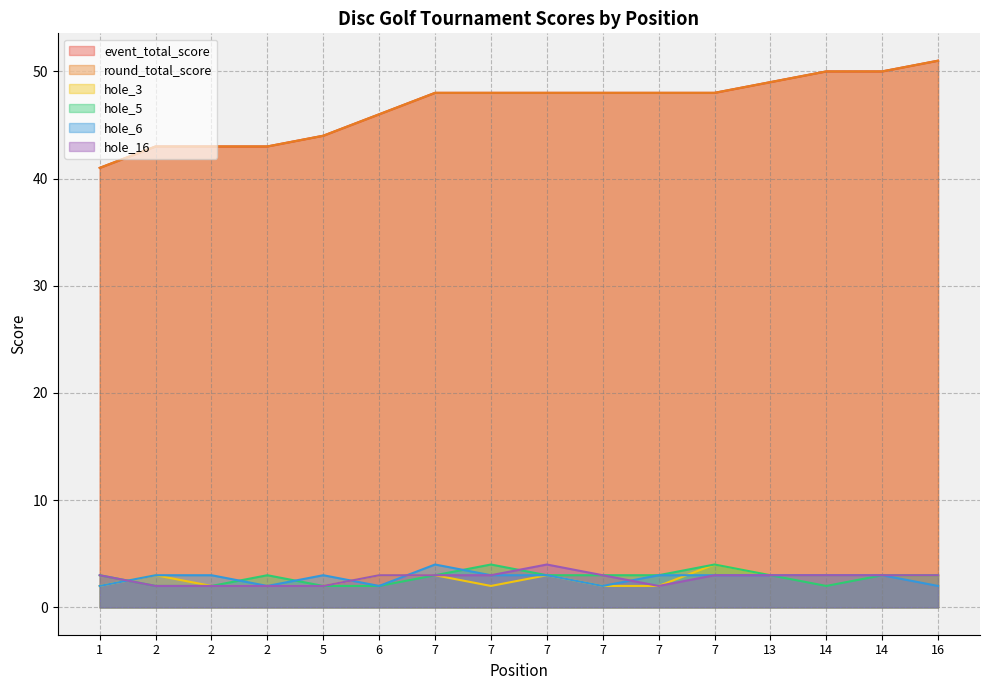

Which series has the largest range (max minus min)?

event_total_score